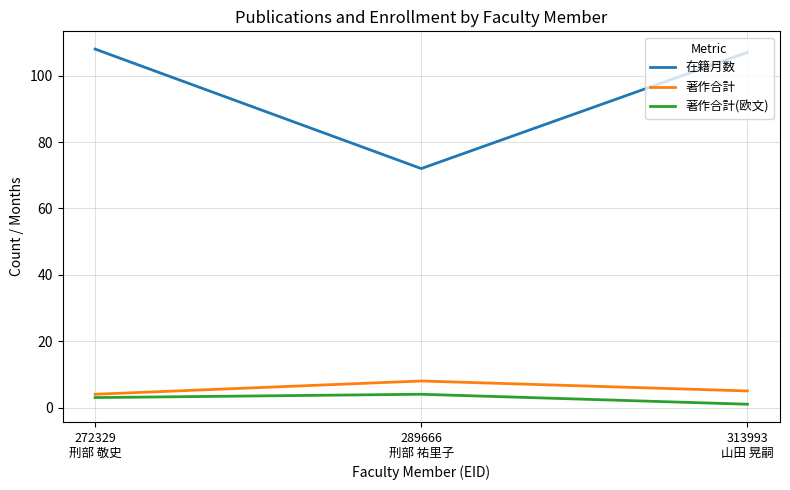

Which series changed the most between 289666
刑部 祐里子 and 313993
山田 晃嗣?

在籍月数